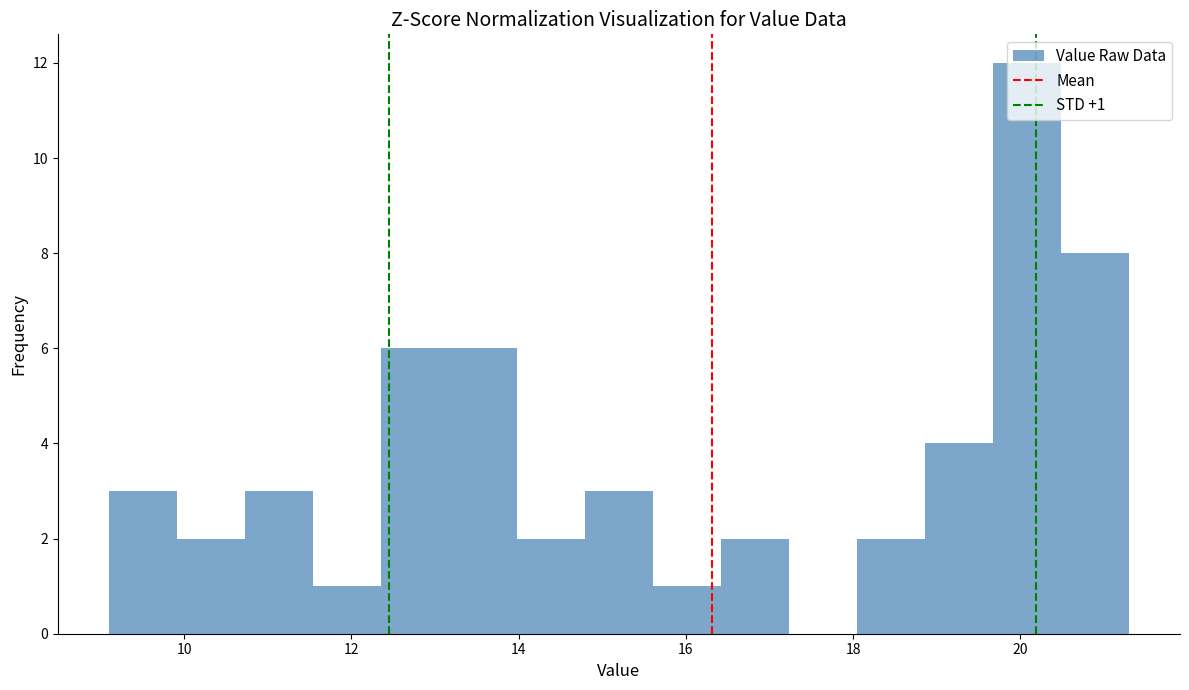

Which range on the x-axis has the tallest bar?

19.6 to 20.4